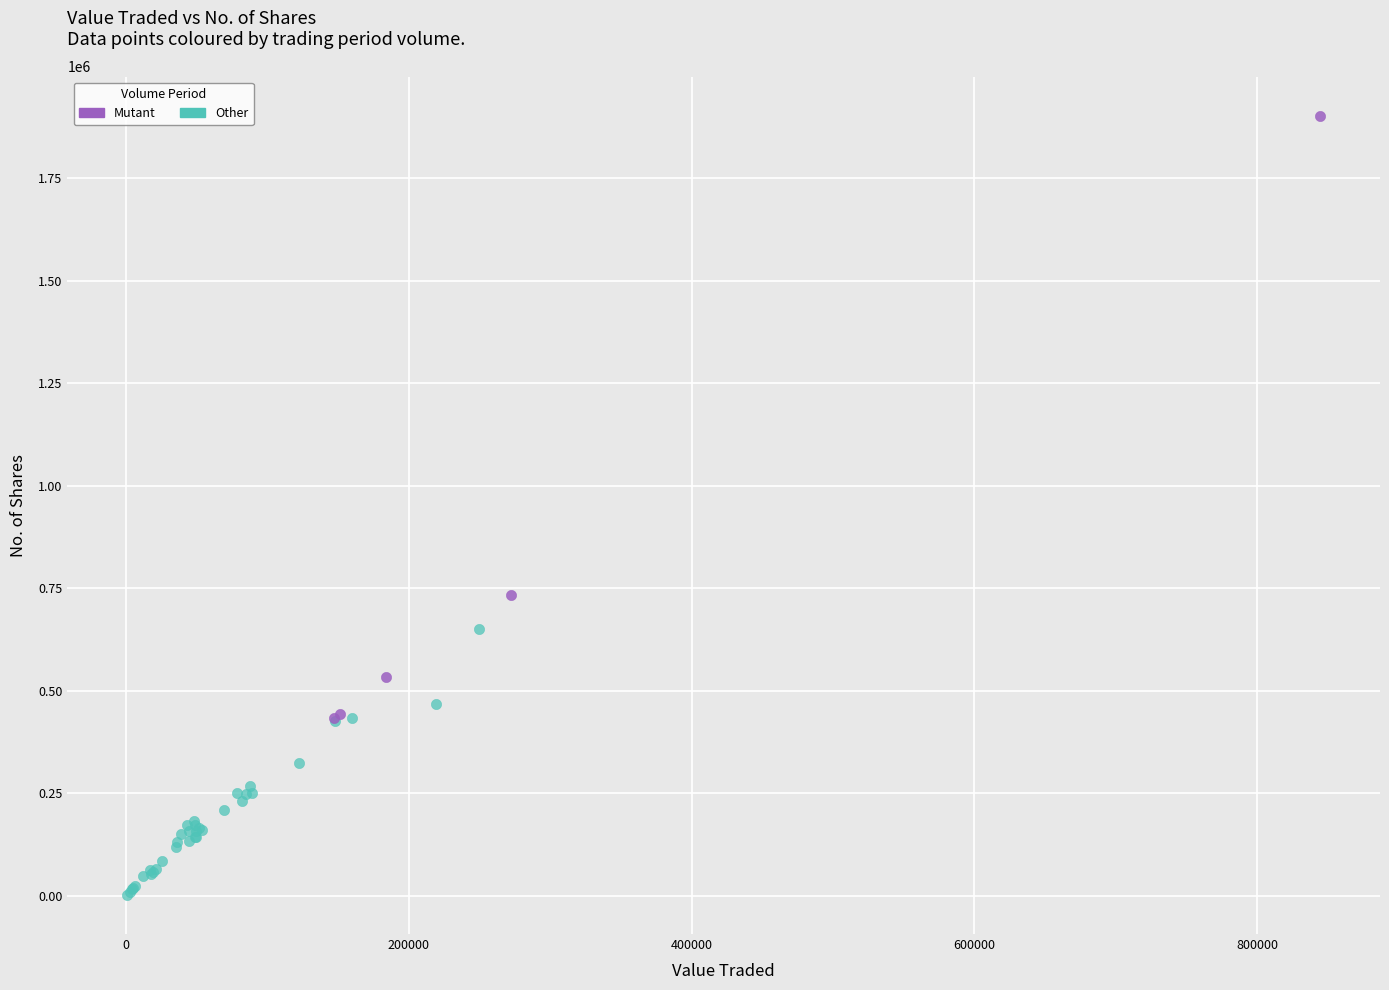

Which series reaches the minimum Y coordinate?

Other